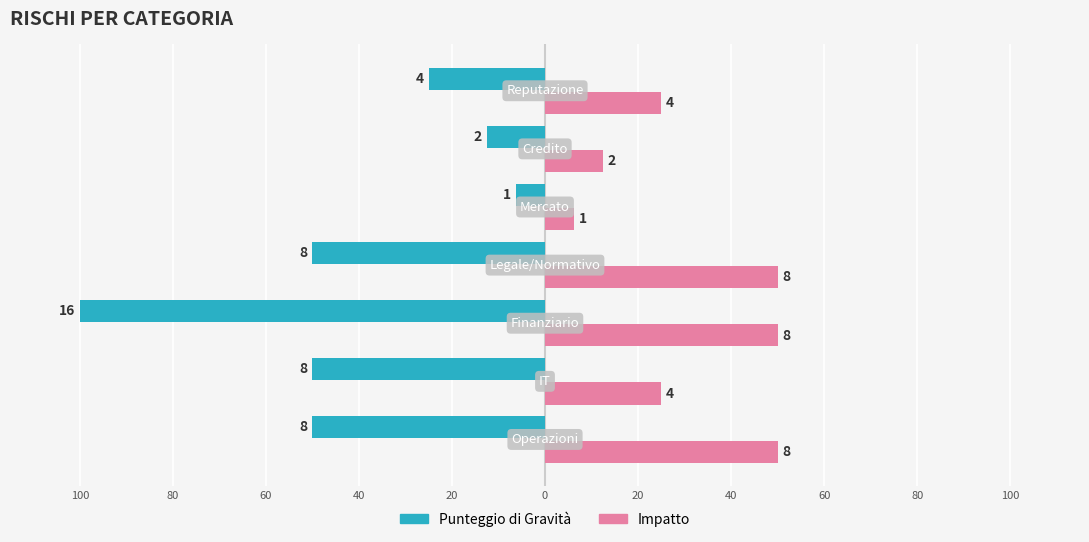

Rank the series by their maximum value, from lowest to highest.

Impatto, Punteggio di Gravità